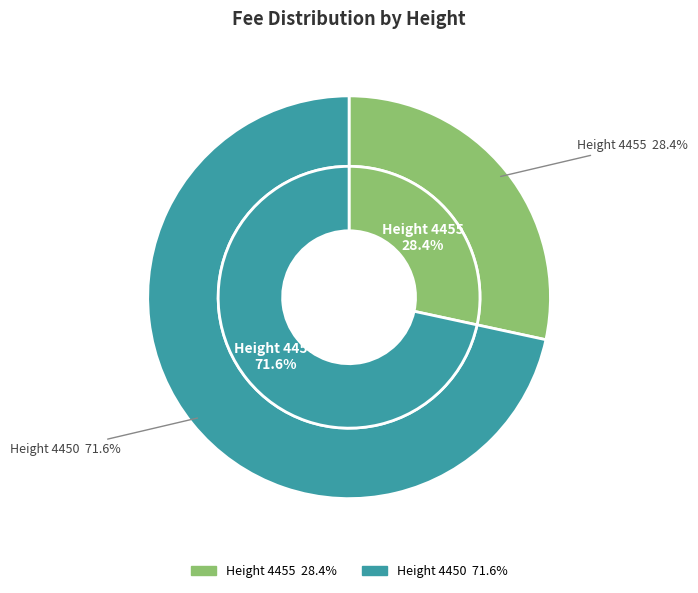

What is the ratio of the value at 4455 to the value at 4450?

0.4